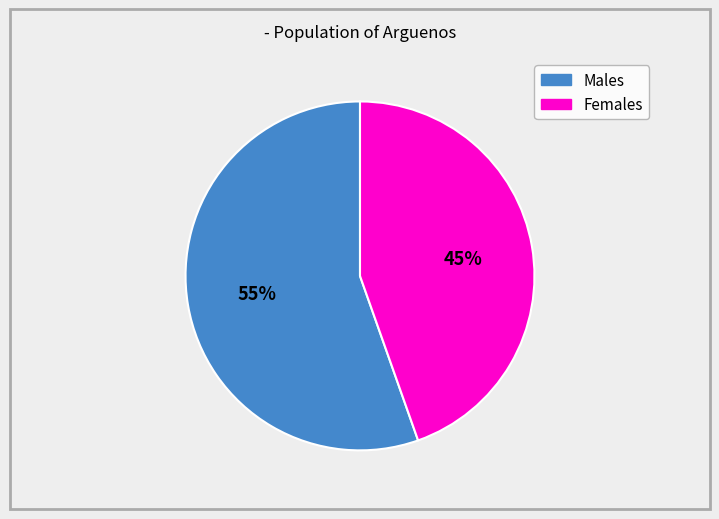

True or false: Females accounts for 45% of the total.

True